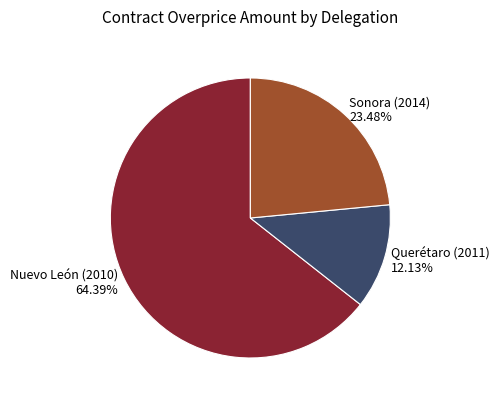

Does any single category account for the majority?

Yes